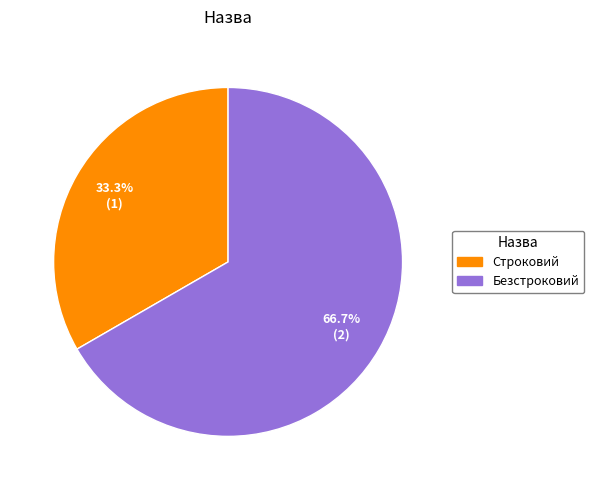

Which category has the biggest portion of the pie?

Безстроковий